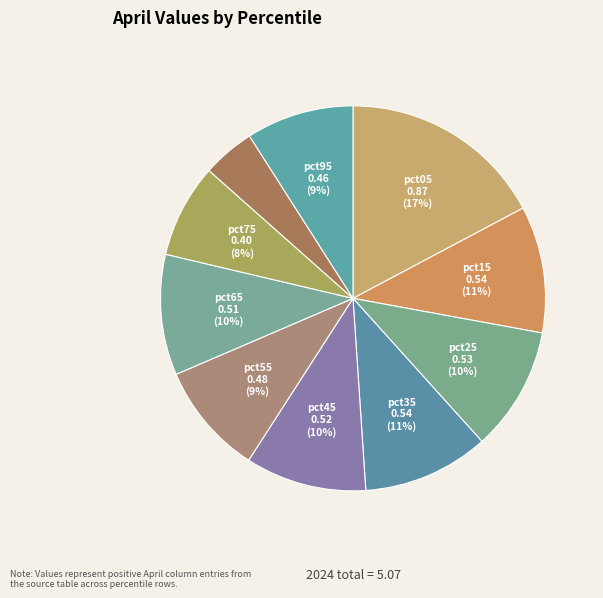

Count the number of slices in the pie.

10